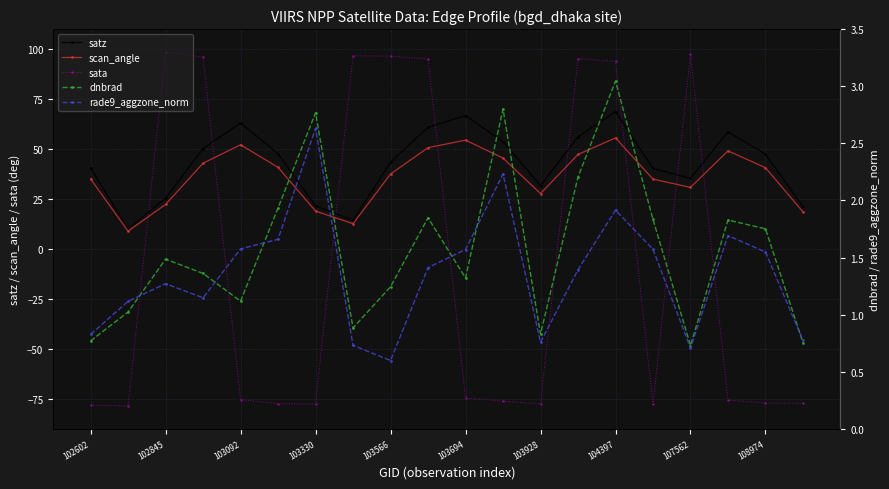

What is the minimum value for sata?

-78.5